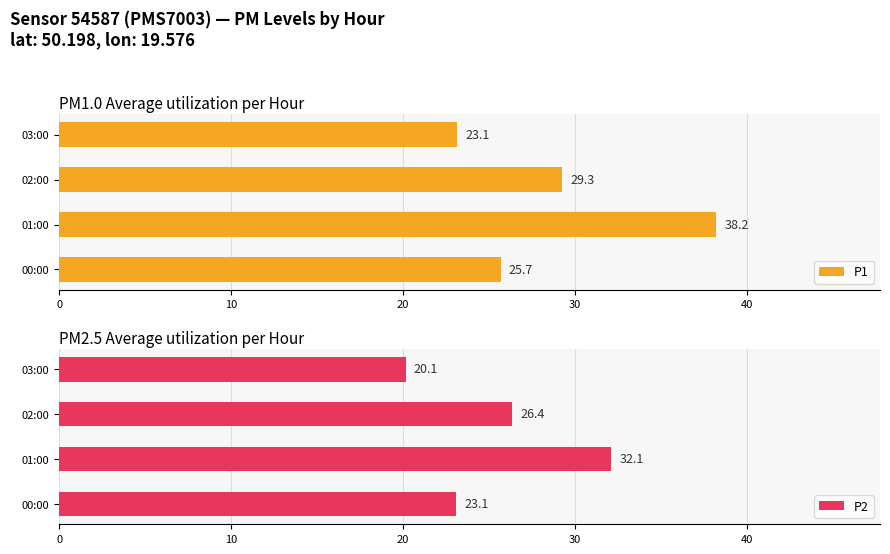

List the series in order of their overall mean, highest first.

P1, P2